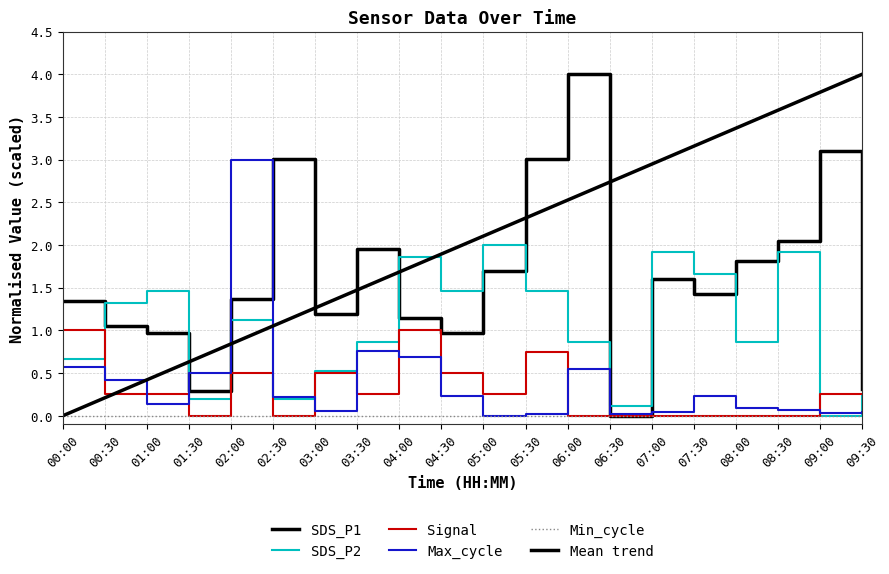

True or false: Signal and Min_cycle cross at least once.

False